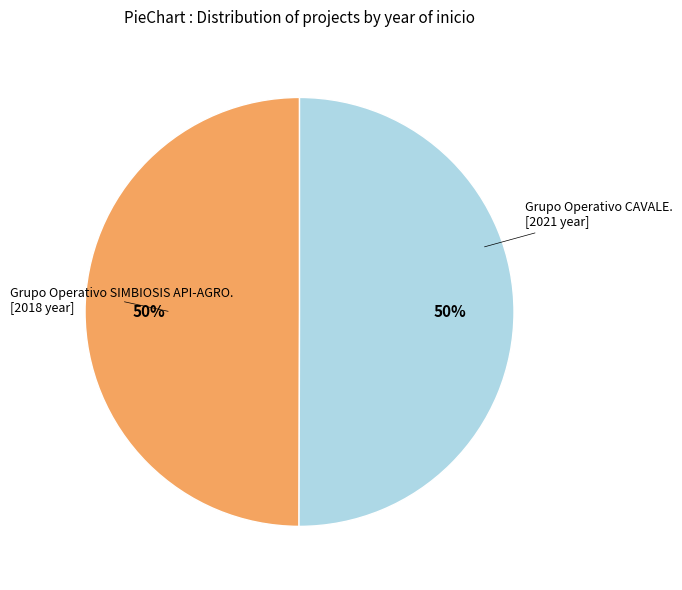

To the nearest percent, what is the average slice percentage?

50%